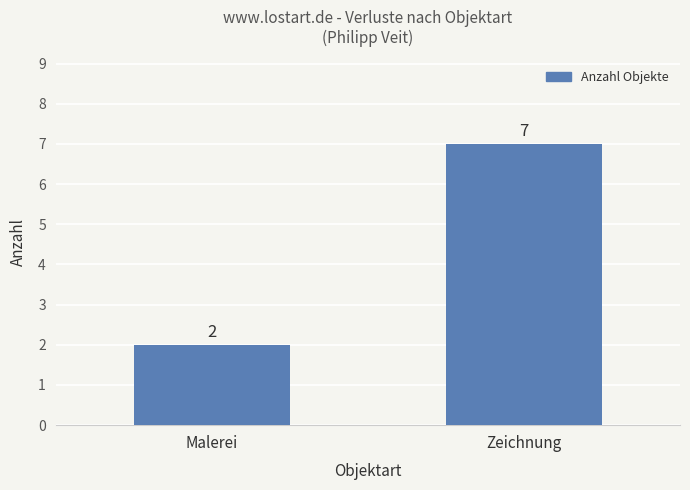

Reading right to left, list all the values displayed in this chart.

Zeichnung=7	Malerei=2